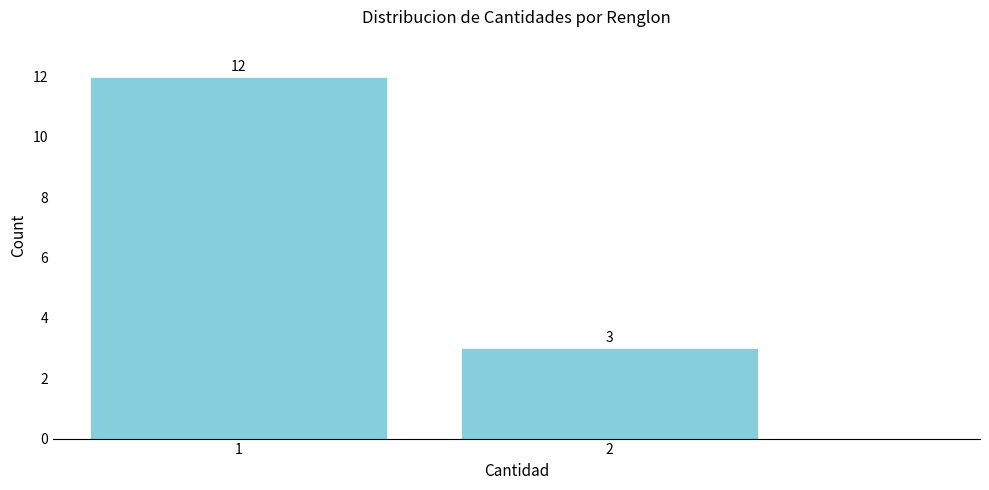

Reading left to right, list all the values displayed in this chart.

12	3